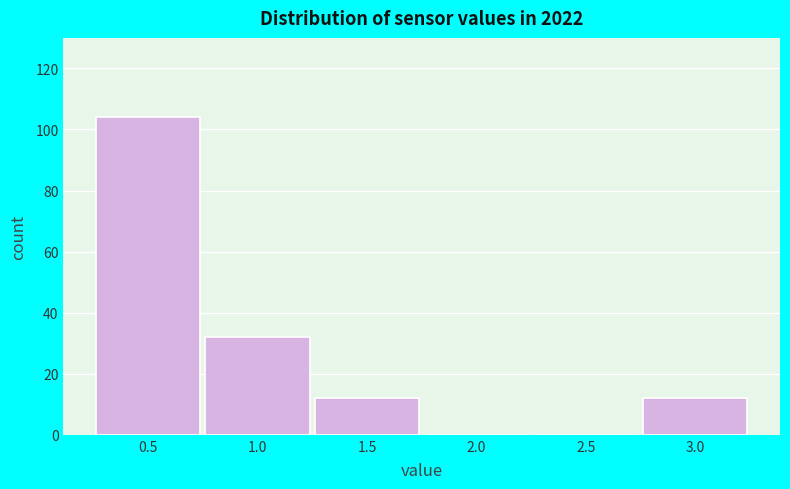

Reading left to right, what are all the values shown in this chart?

0.5=104	1.0=32	1.5=12	2.0=0	2.5=0	3.0=12